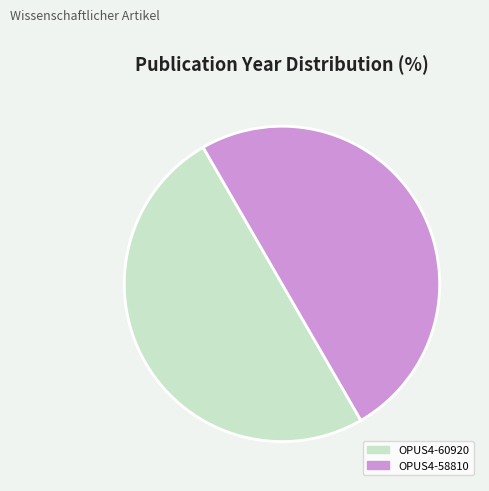

True or false: OPUS4-60920 accounts for 64% of the total.

False